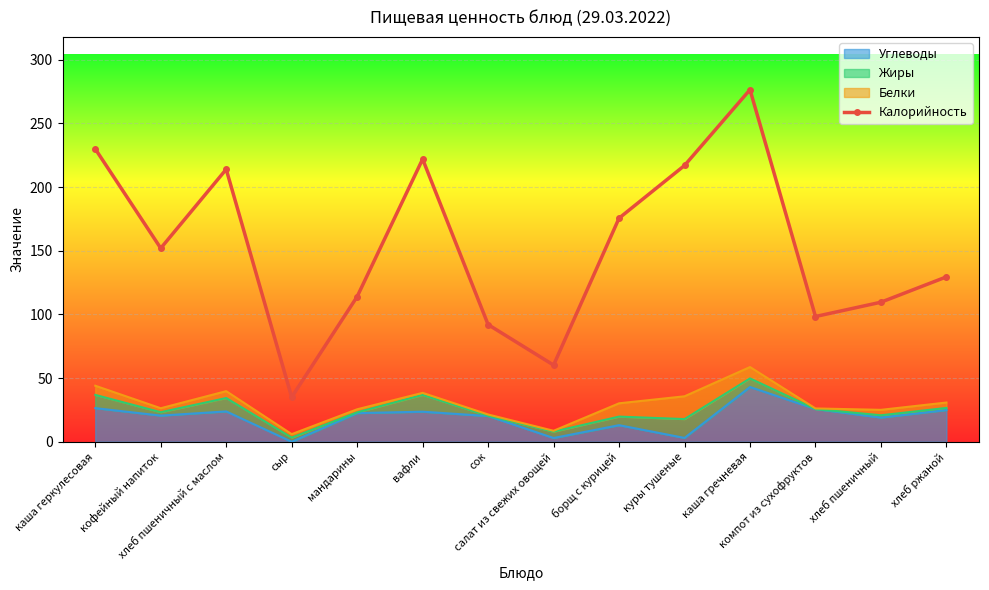

At which category does the chart reach its peak across all series?

каша гречневая